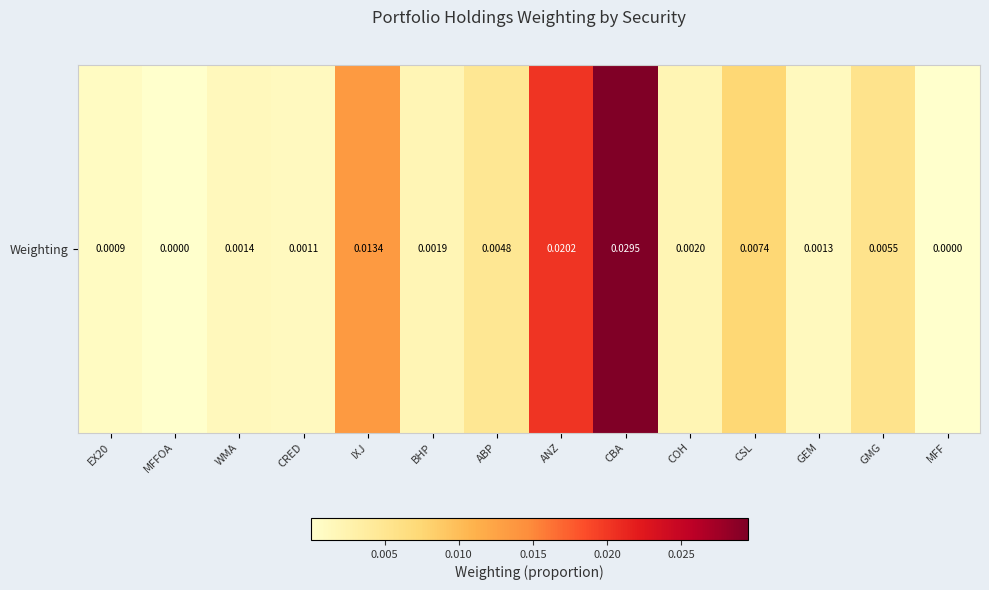

The chart shows a value of 0.0 at BHP. True or false?

True